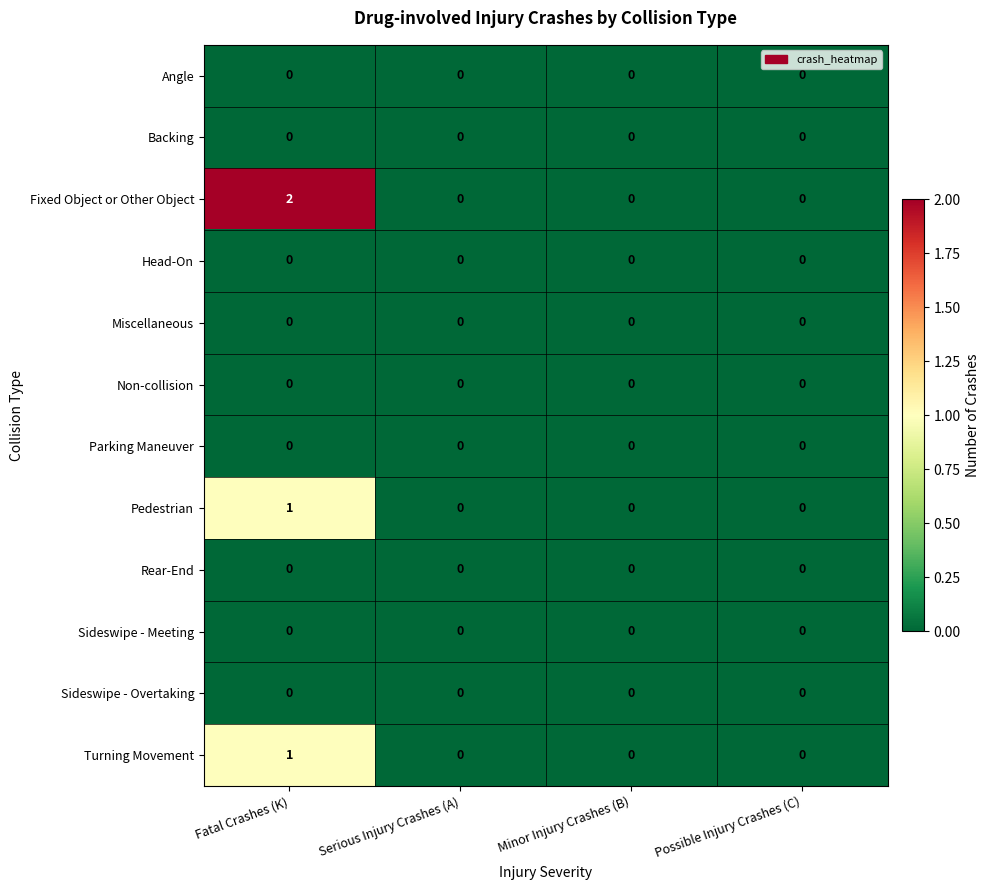

Count the Turning Movement values in the range 0 to 1.

4